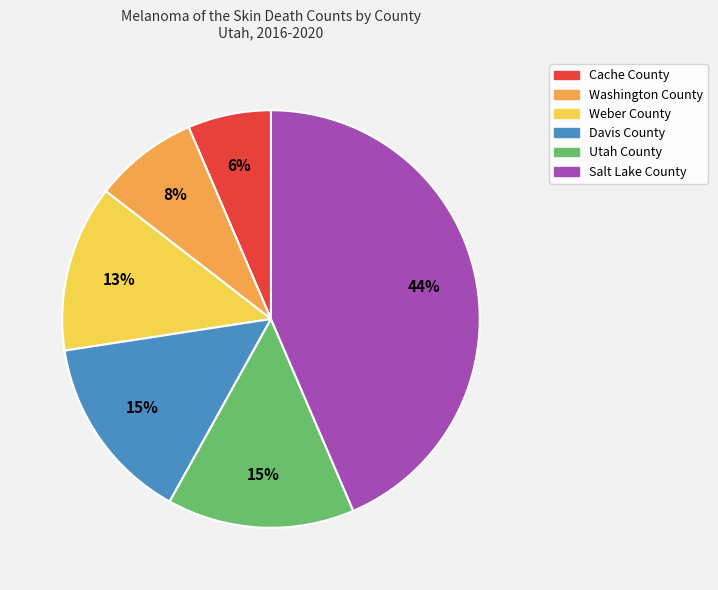

Is it true that Weber County is 13% of the pie?

True